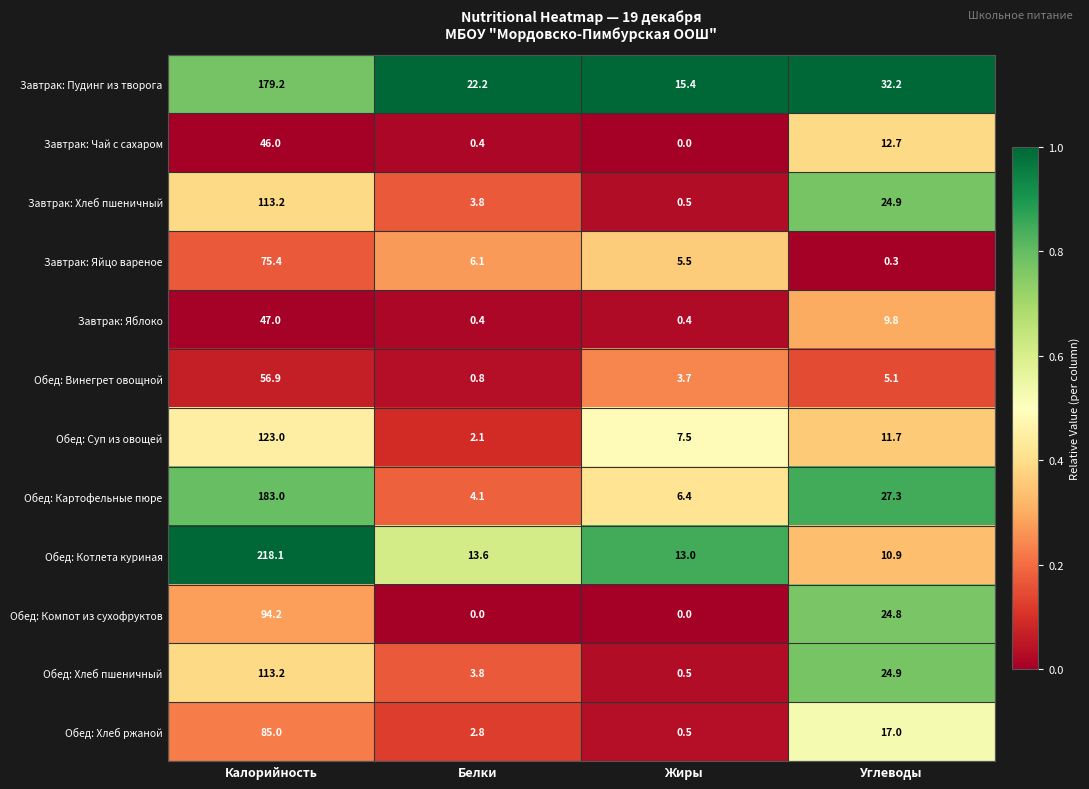

Rank the categories by Обед: Картофельные пюре value from lowest to highest.

Белки, Жиры, Углеводы, Калорийность